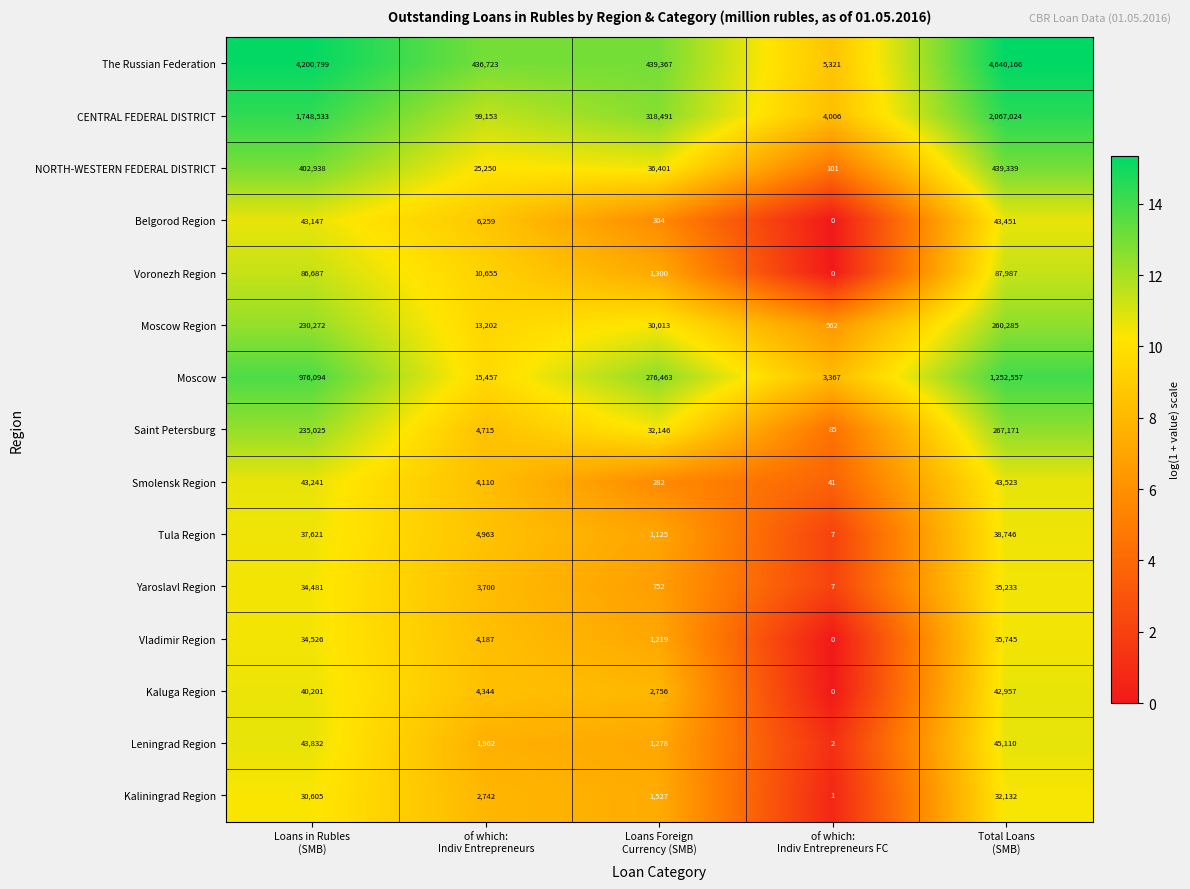

At how many categories does at least one series exceed 15?

5